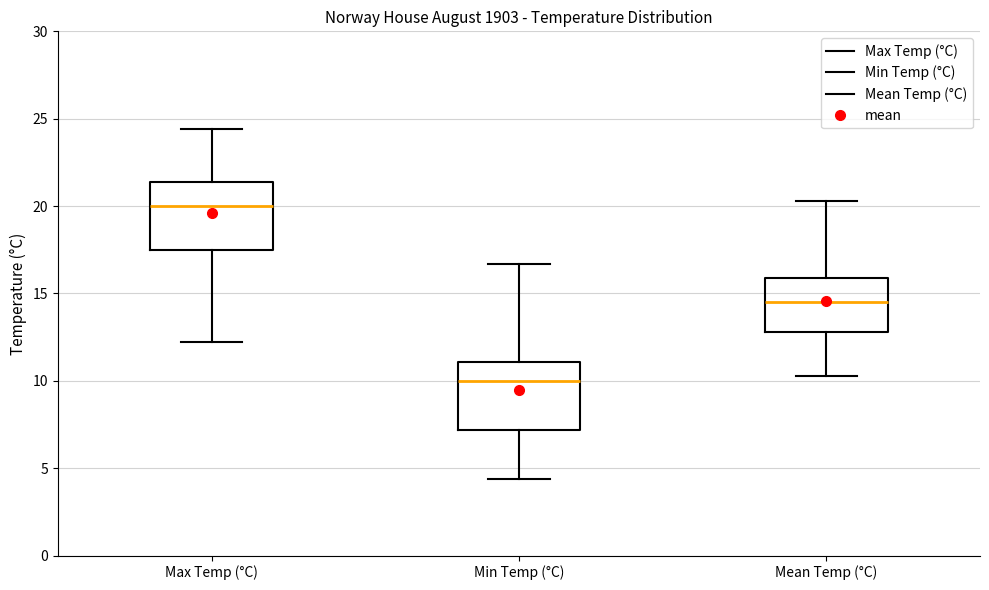

Reading left to right, transcribe this box plot: for each box, give where its median line is, the range the box spans, and where its two whiskers end, as read against the y-axis. The values are not printed on the chart, so give them approximately, as read against the axis.

Max Temp (°C): median 20.0, box 17.5 to 21.5, whiskers 12.0 to 24.5
Min Temp (°C): median 10.0, box 7.0 to 11.0, whiskers 4.5 to 16.5
Mean Temp (°C): median 14.5, box 13.0 to 16.0, whiskers 10.5 to 20.5